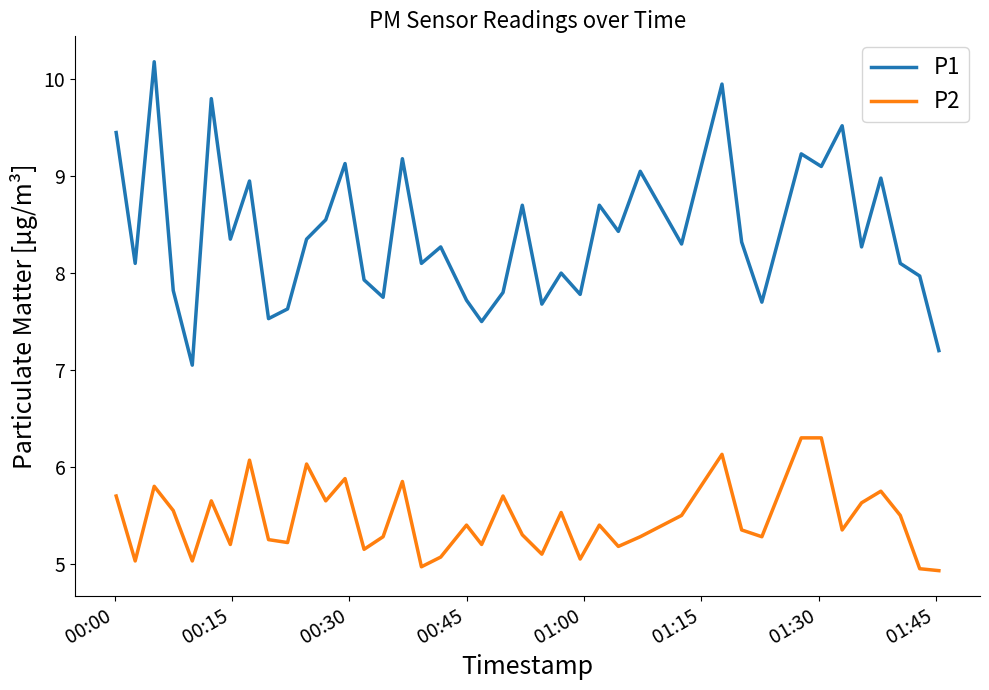

Which series has the largest total across all categories?

P1